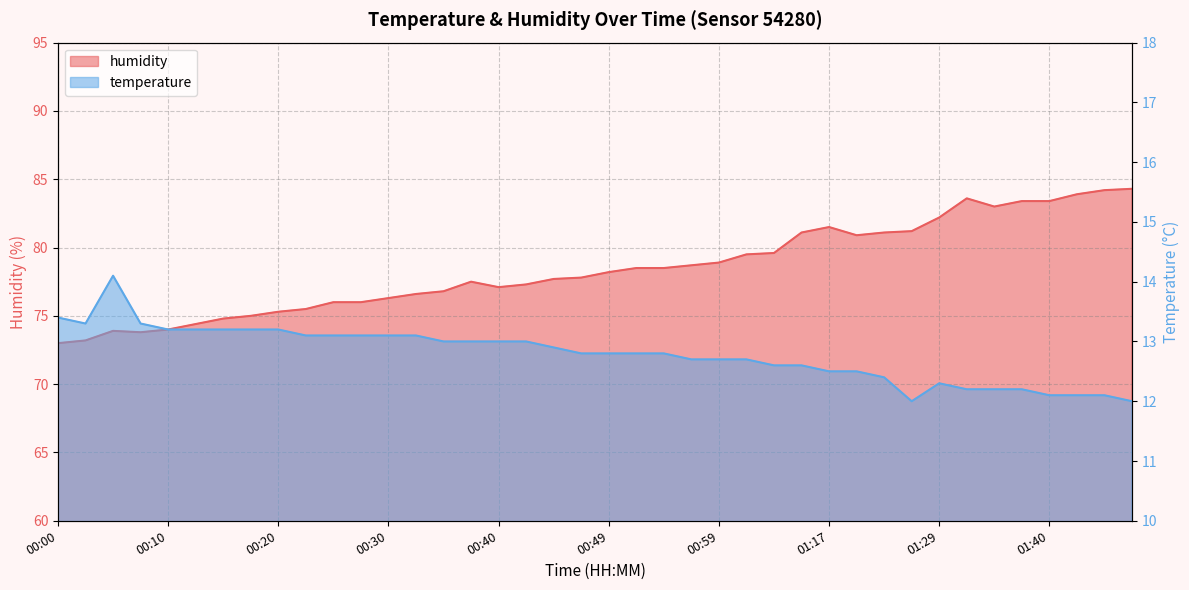

What position from the left is 00:05?

3